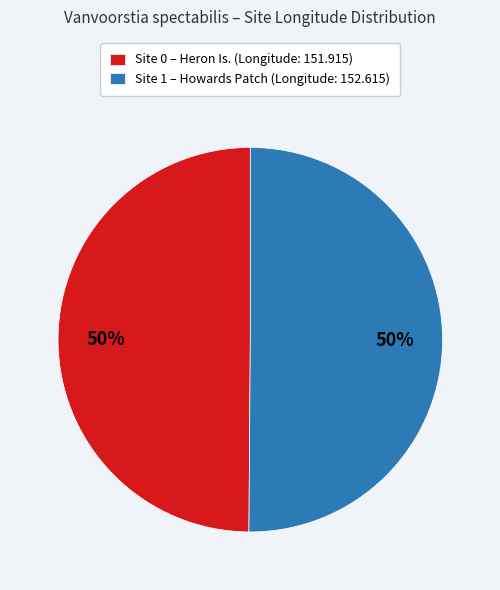

Is the sum of Site 0 – Heron Is. (Longitude: 151.915) and Site 1 – Howards Patch (Longitude: 152.615) greater than half?

Yes